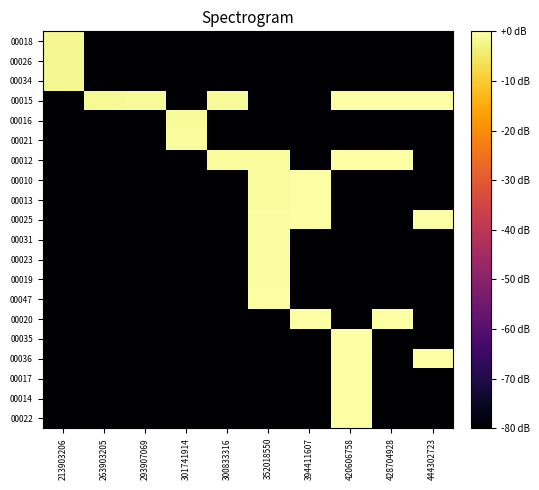

What is the total value across all series at 394411607?

-1281.1